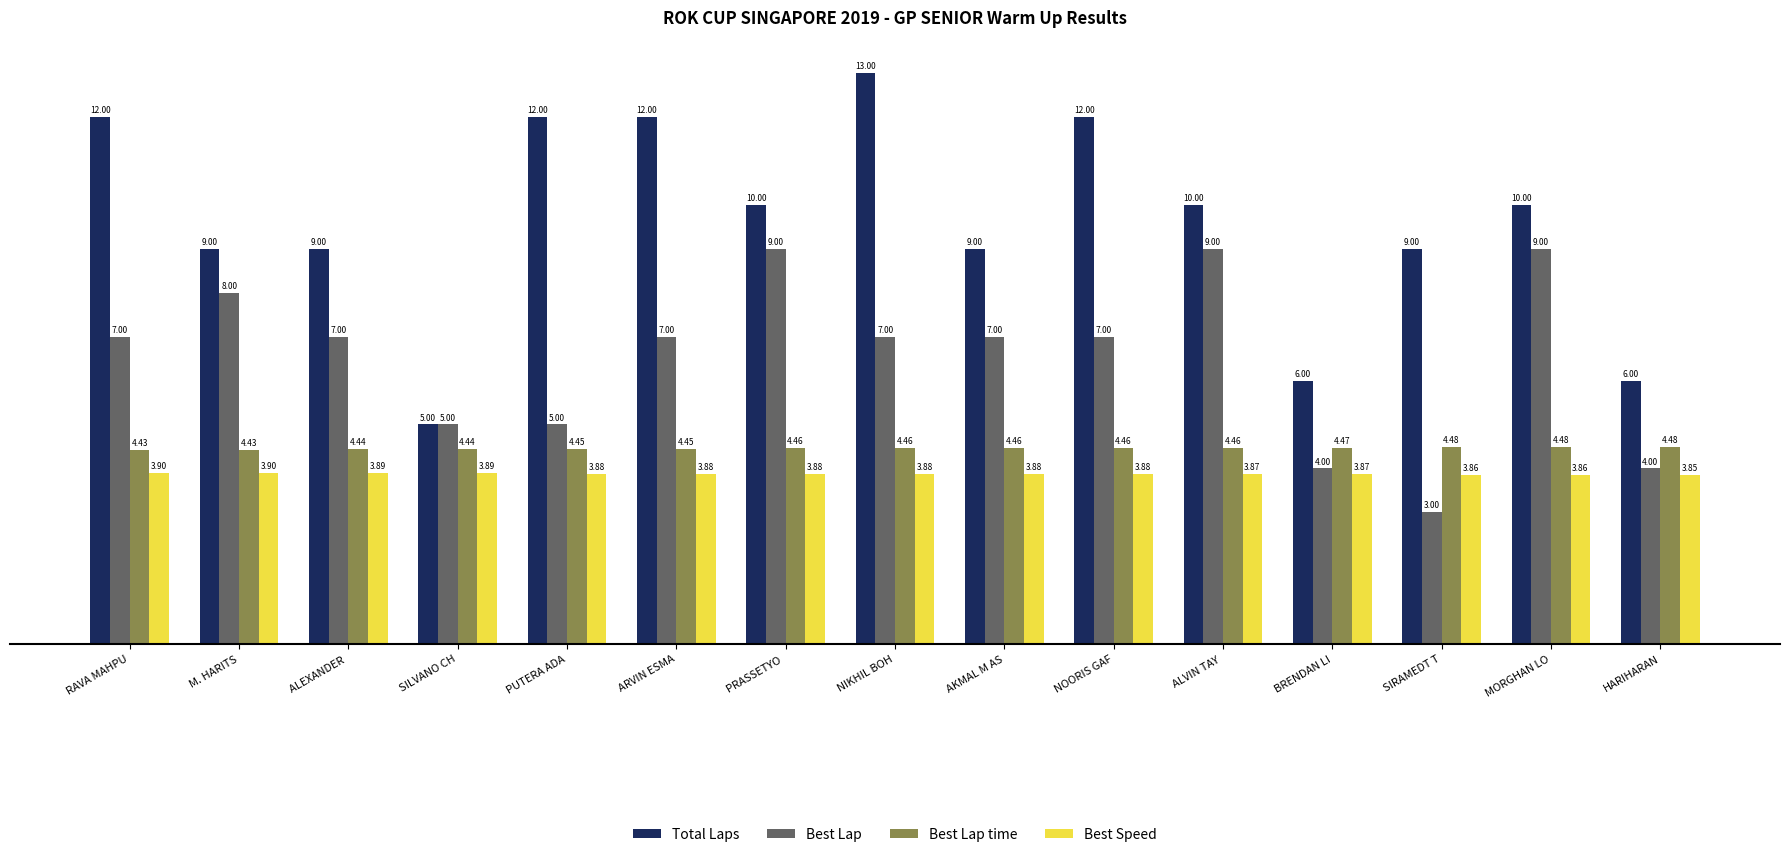

Which series has the largest total across all categories?

Total Laps